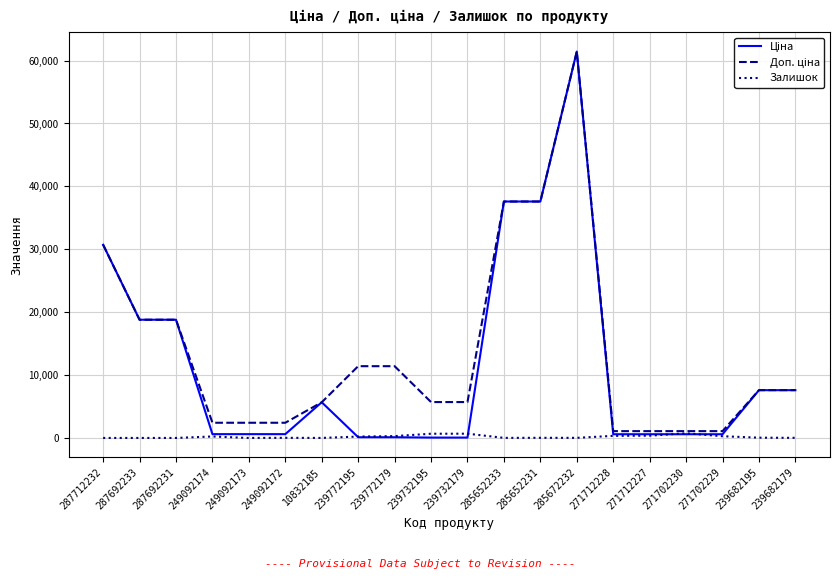

Which label corresponds to the largest value in the chart?

285672232